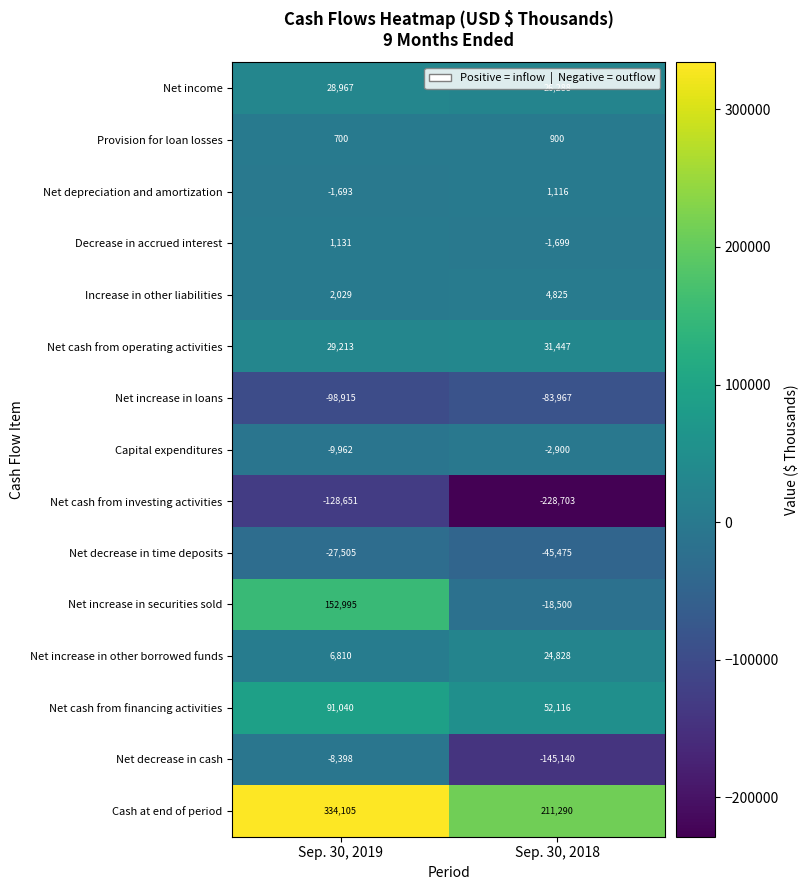

Read the Capital expenditures value at Sep. 30, 2019, to the nearest 50.

-9950